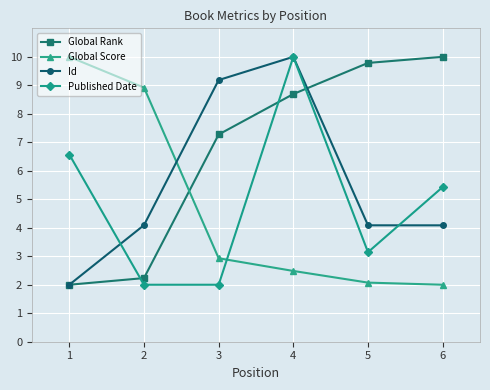

What is the value of the Global Score point at the 1st from the left?

10.0